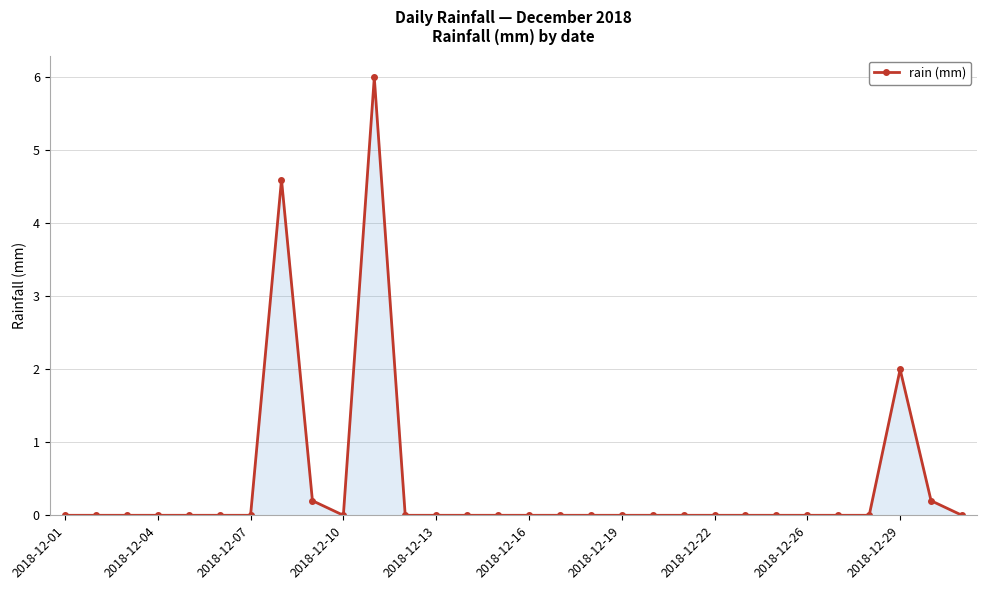

What is the average value?

0.4